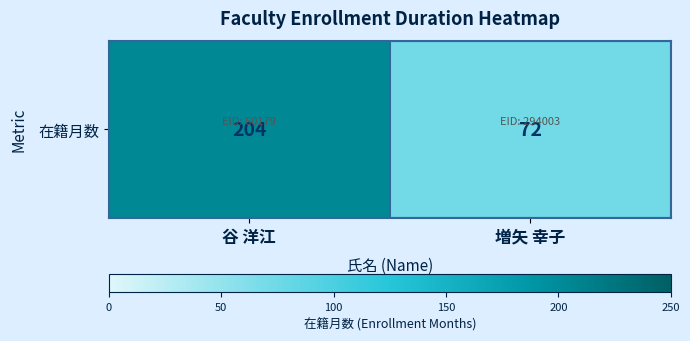

At which category does the chart reach its minimum across all series?

増矢 幸子